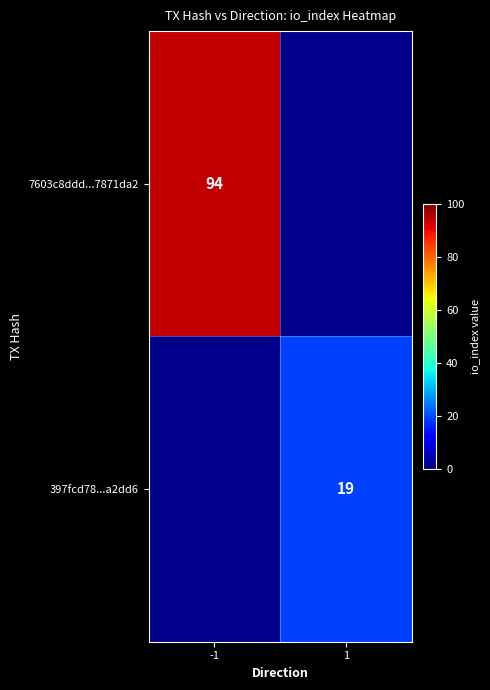

True or false: 7603c8ddd...7871da2 has a value of 43 at -1.

False